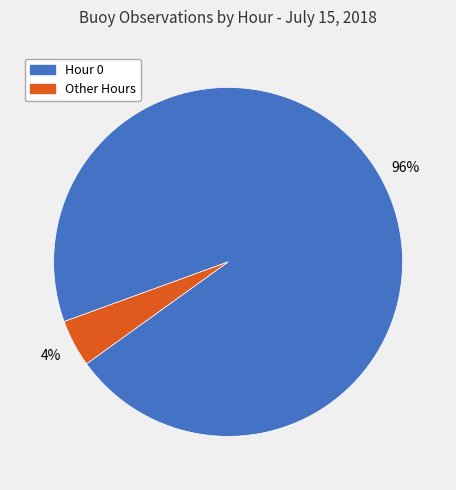

Do Other Hours and Hour 0 together represent more than half of the pie?

Yes